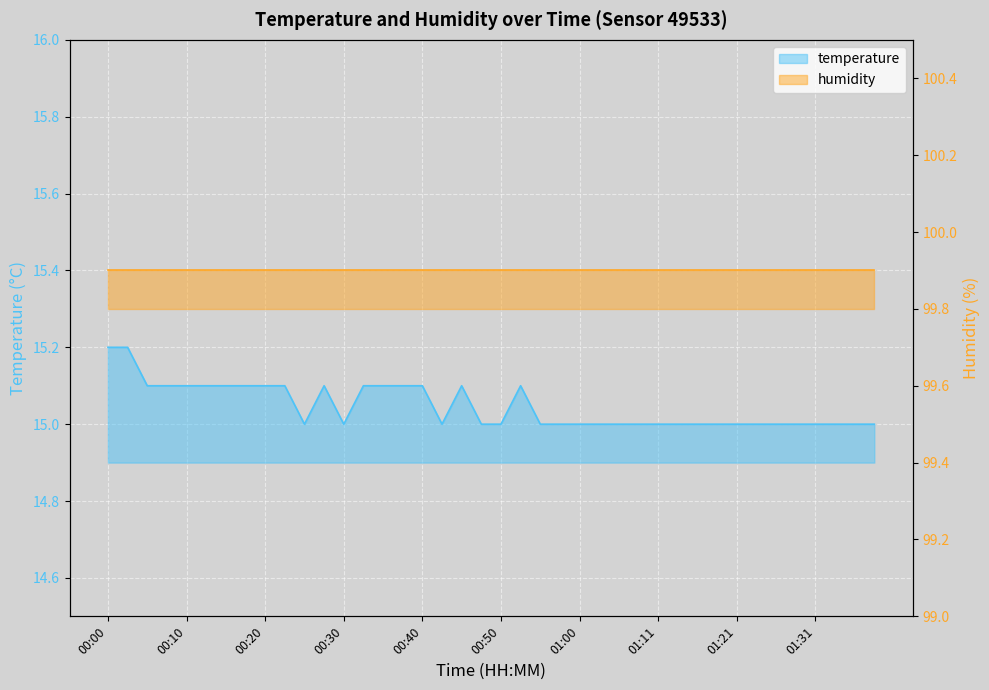

What is the difference between the maximum and minimum values?

0.2